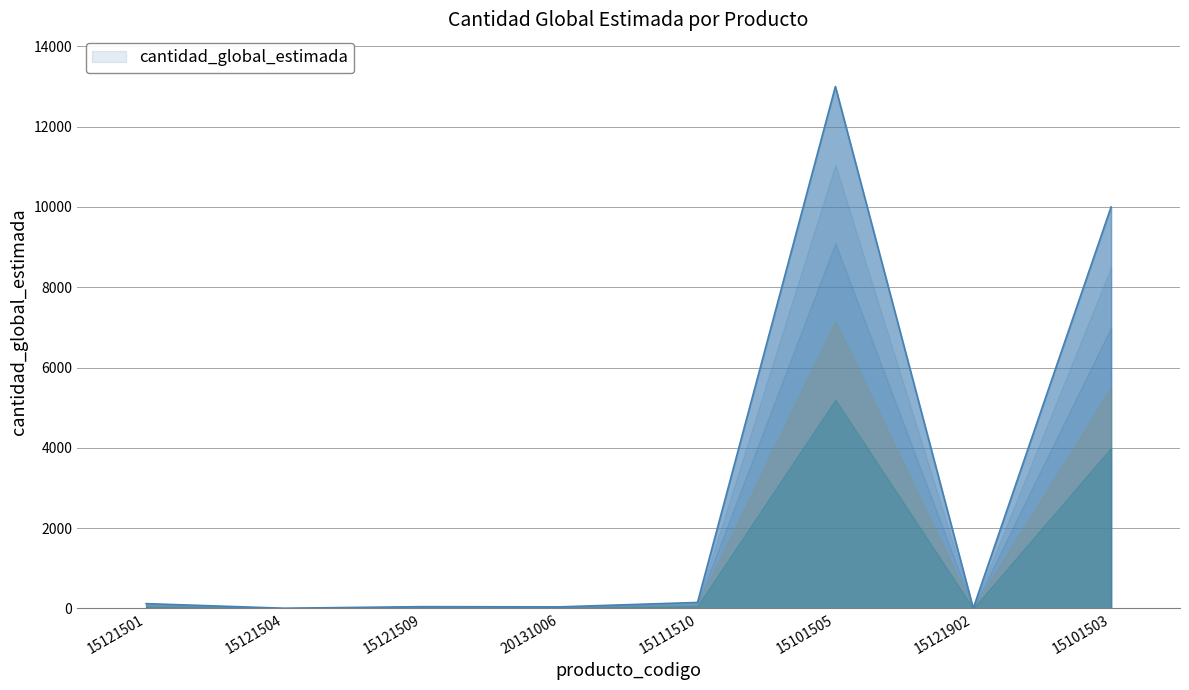

Where is the data nearest to the value 6502?

15101503